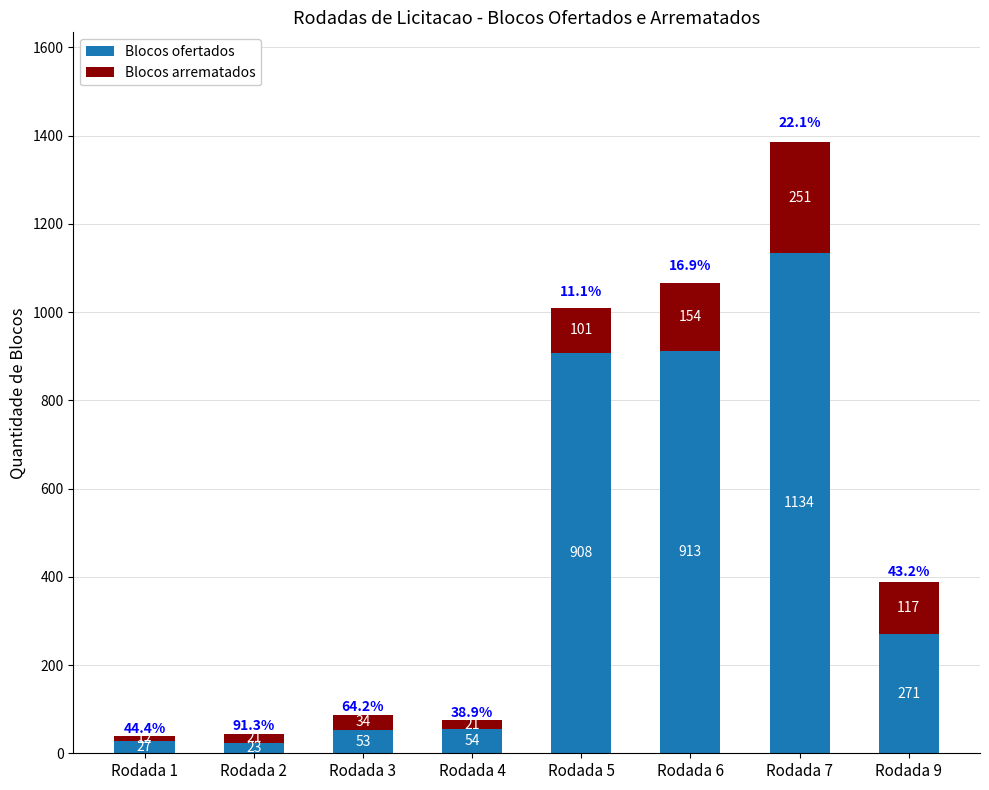

Reading left to right, transcribe the values for Blocos ofertados.

Rodada 1=27	Rodada 2=23	Rodada 3=53	Rodada 4=54	Rodada 5=908	Rodada 6=913	Rodada 7=1134	Rodada 9=271